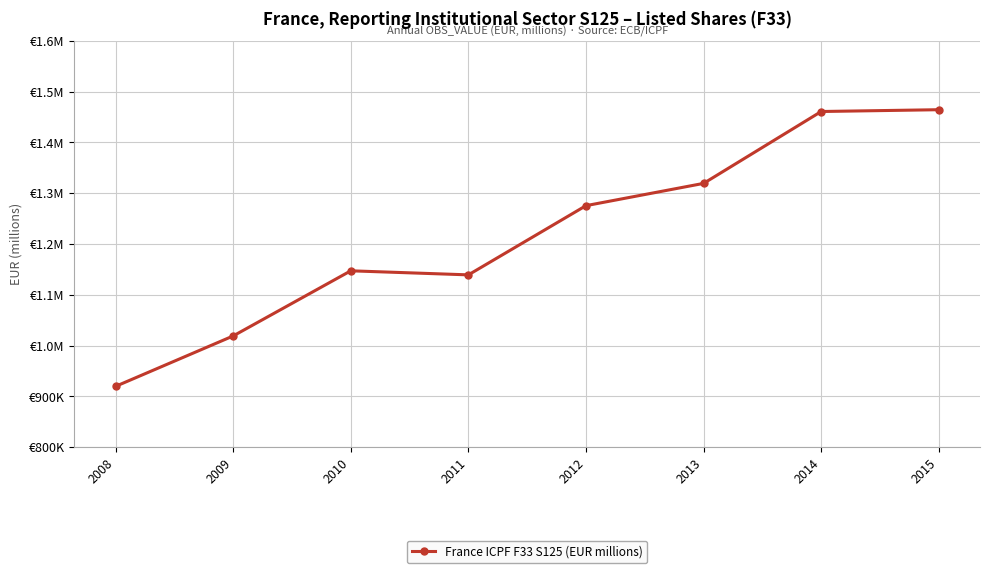

Does the chart have visible grid lines?

Yes